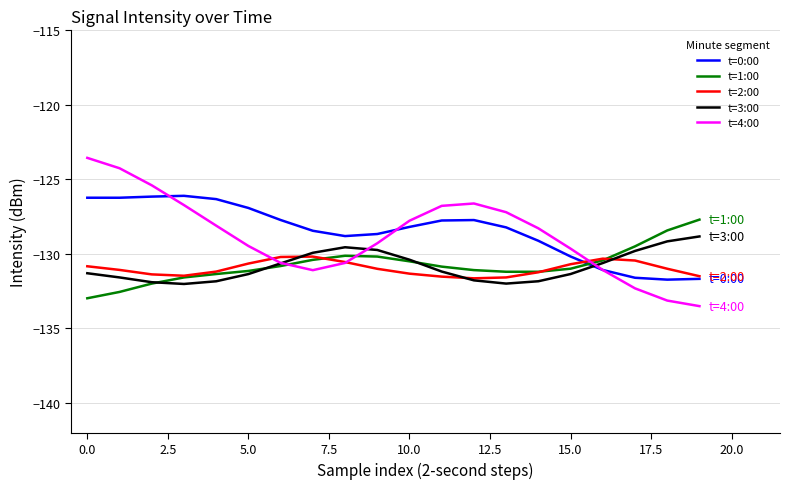

What is the highest value of the t=3:00 series?

-128.8